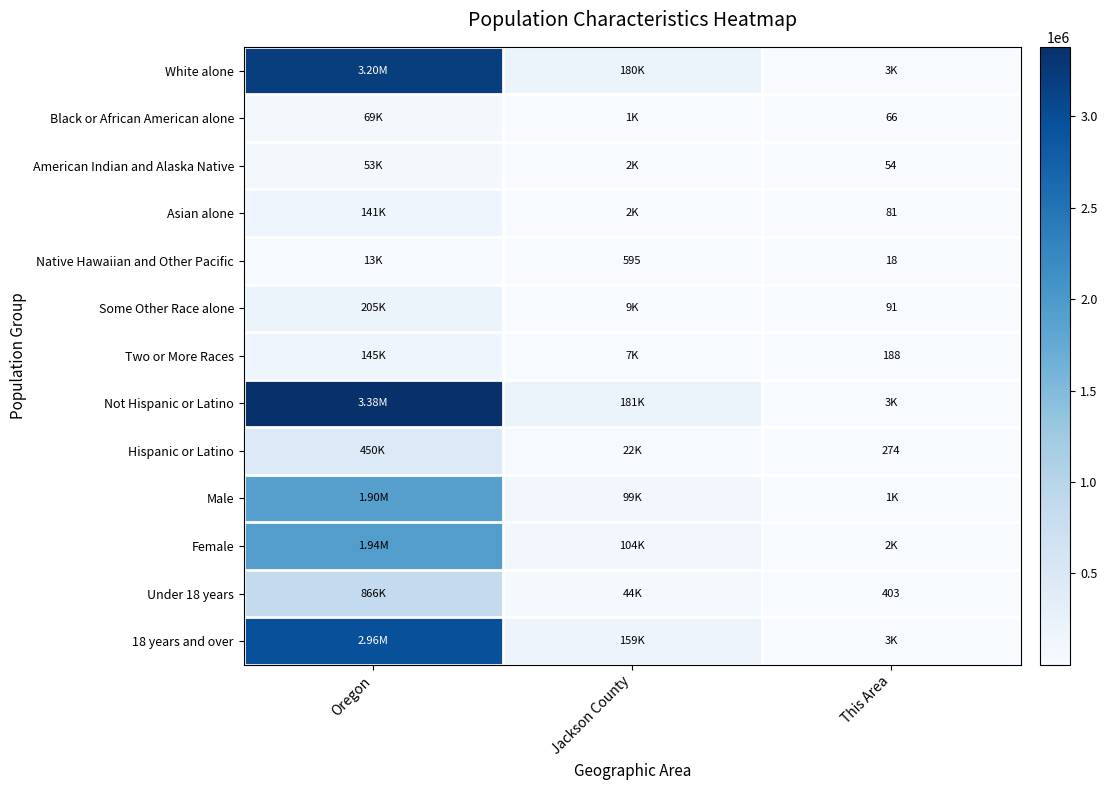

What is the difference between the highest and lowest values at This Area?

2746